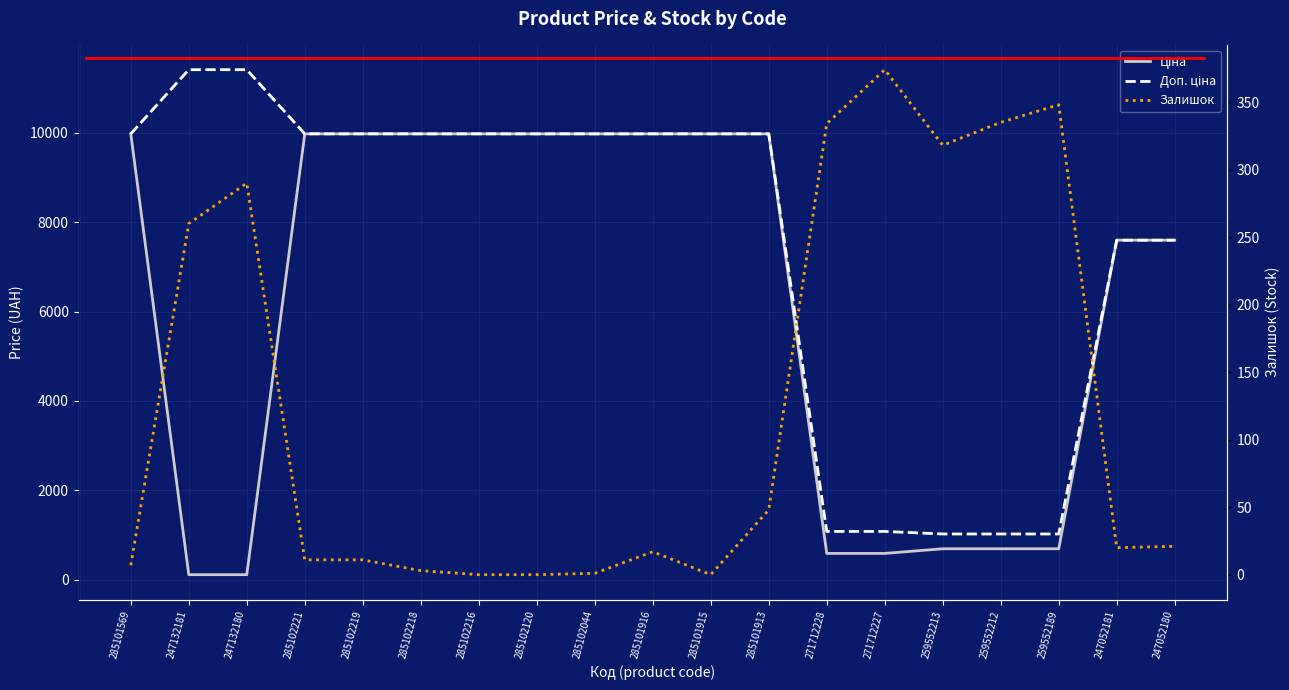

The Ціна series shows 9975.0 at 285102120. True or false?

True